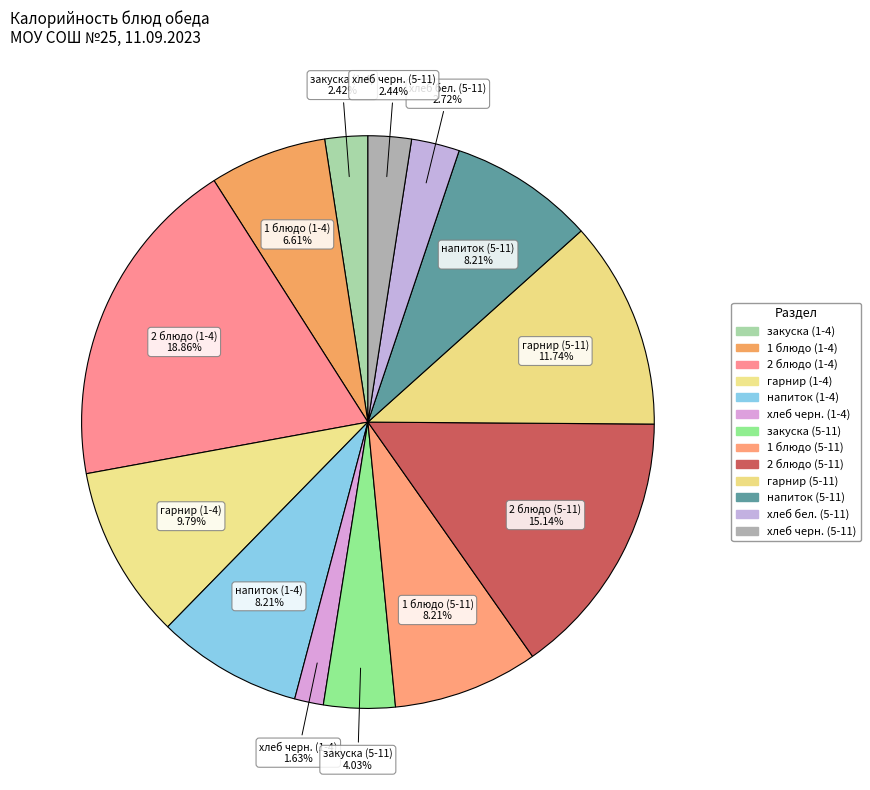

Does хлеб бел. (5-11) account for over 50% of the chart?

No